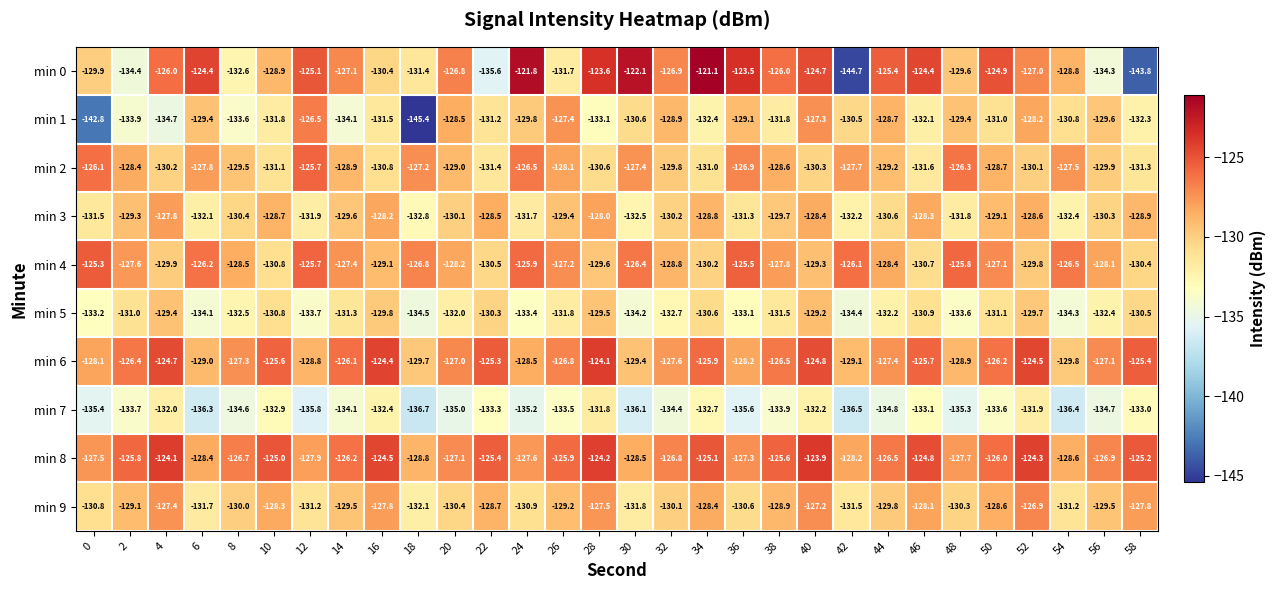

Which series has the largest total across all categories?

min 8